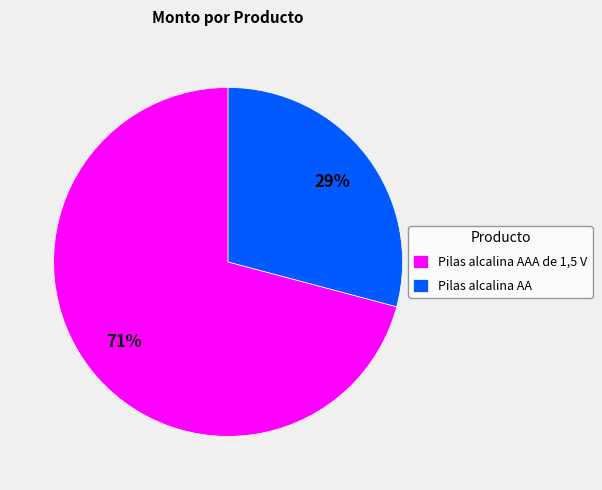

Is it true that Pilas alcalina AA is 29% of the pie?

True